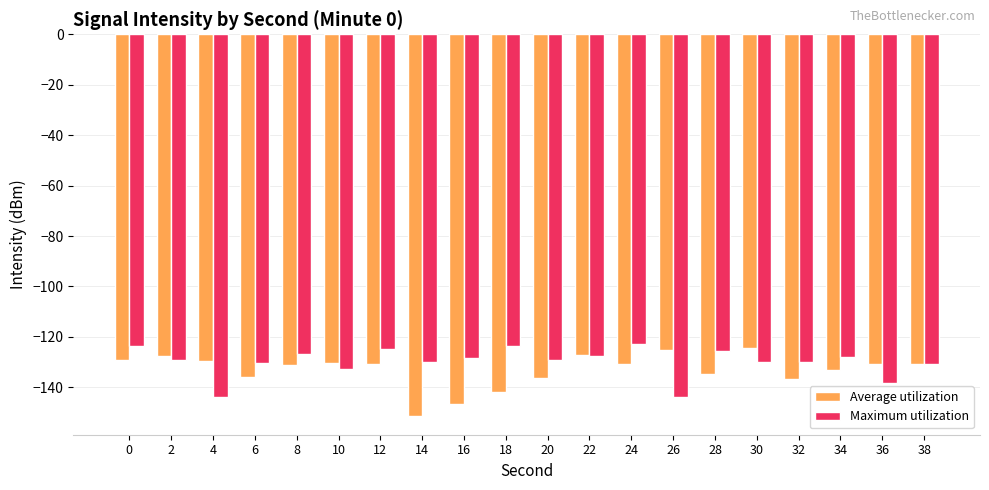

What is the value of the Maximum utilization bar at the 16th from the left?

-130.0